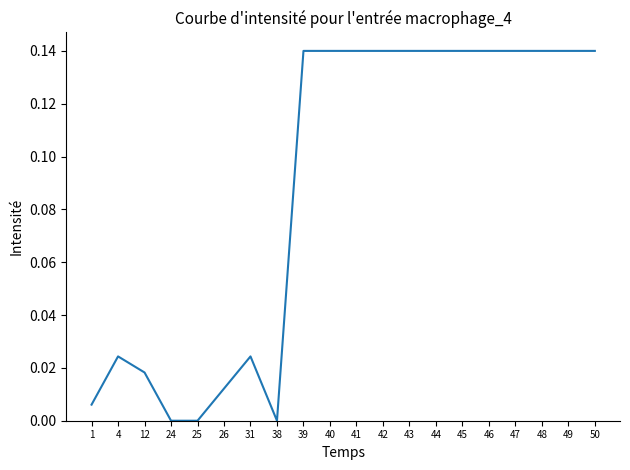

Is this an area chart (filled region under the line)?

No